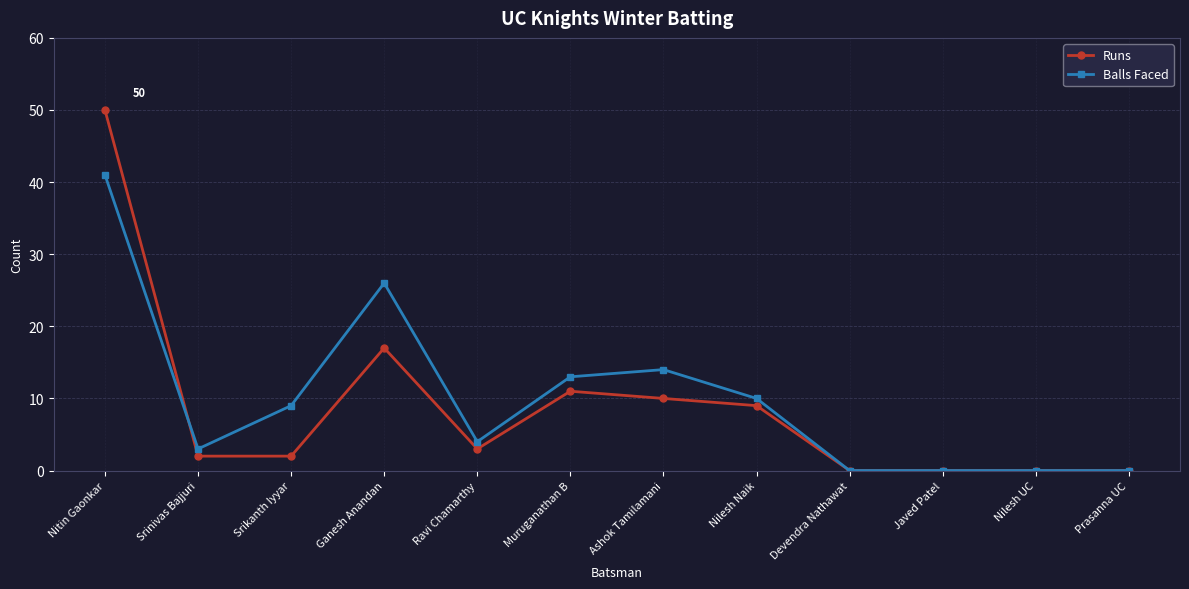

Which series changed the most between Srikanth Iyyar and Devendra Nathawat?

Balls Faced